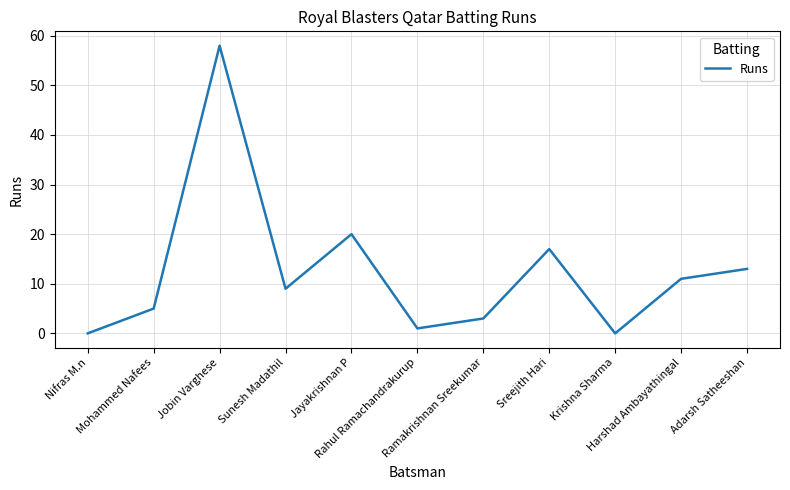

Reading right to left, what are all the values shown in this chart?

13	11	0	17	3	1	20	9	58	5	0